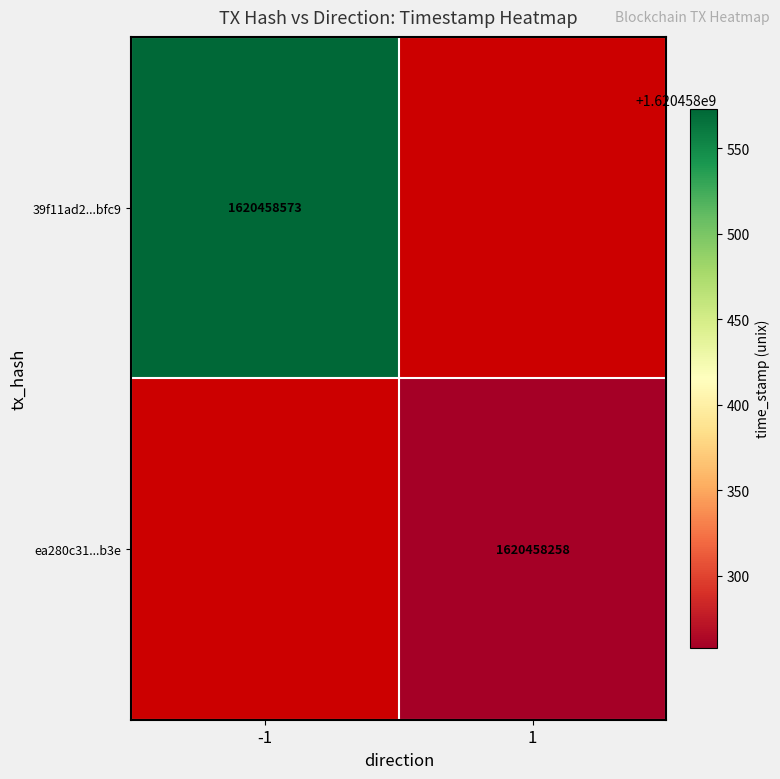

What is the difference between the 39f11ad2103a288d7351fb0d091f4aa7fd1bfc9 values at time_stamp and direction?

1620458574